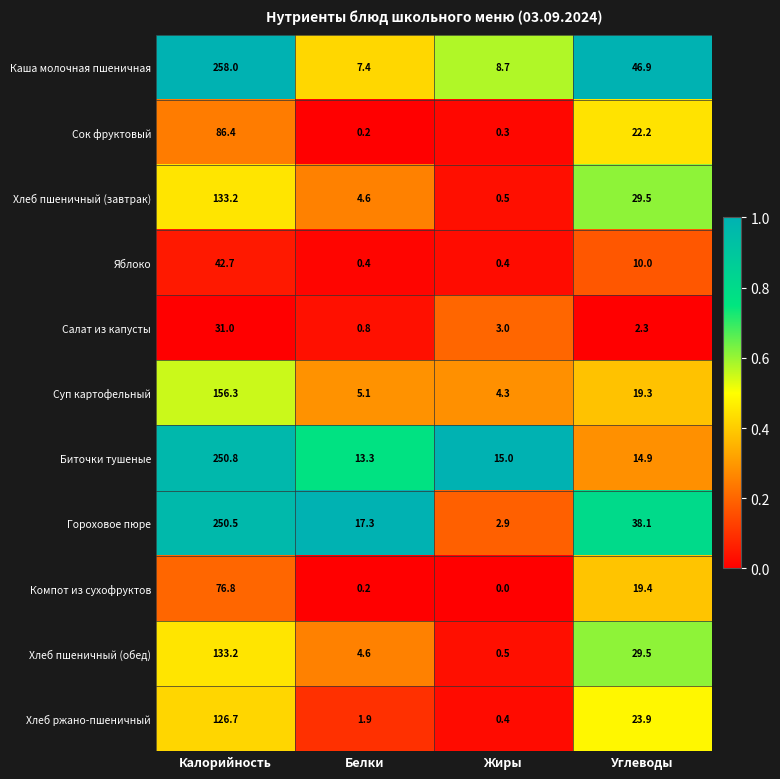

What is the sum of the Биточки тушеные values at Белки and Калорийность?

264.1